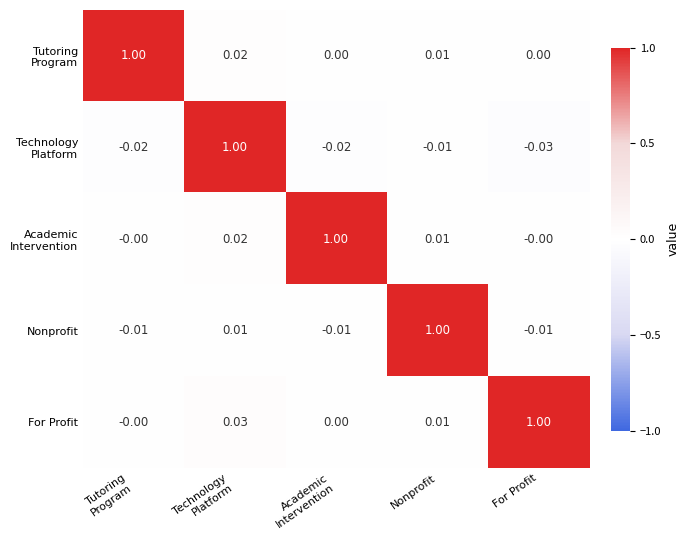

Which series has the largest total across all categories?

For Profit